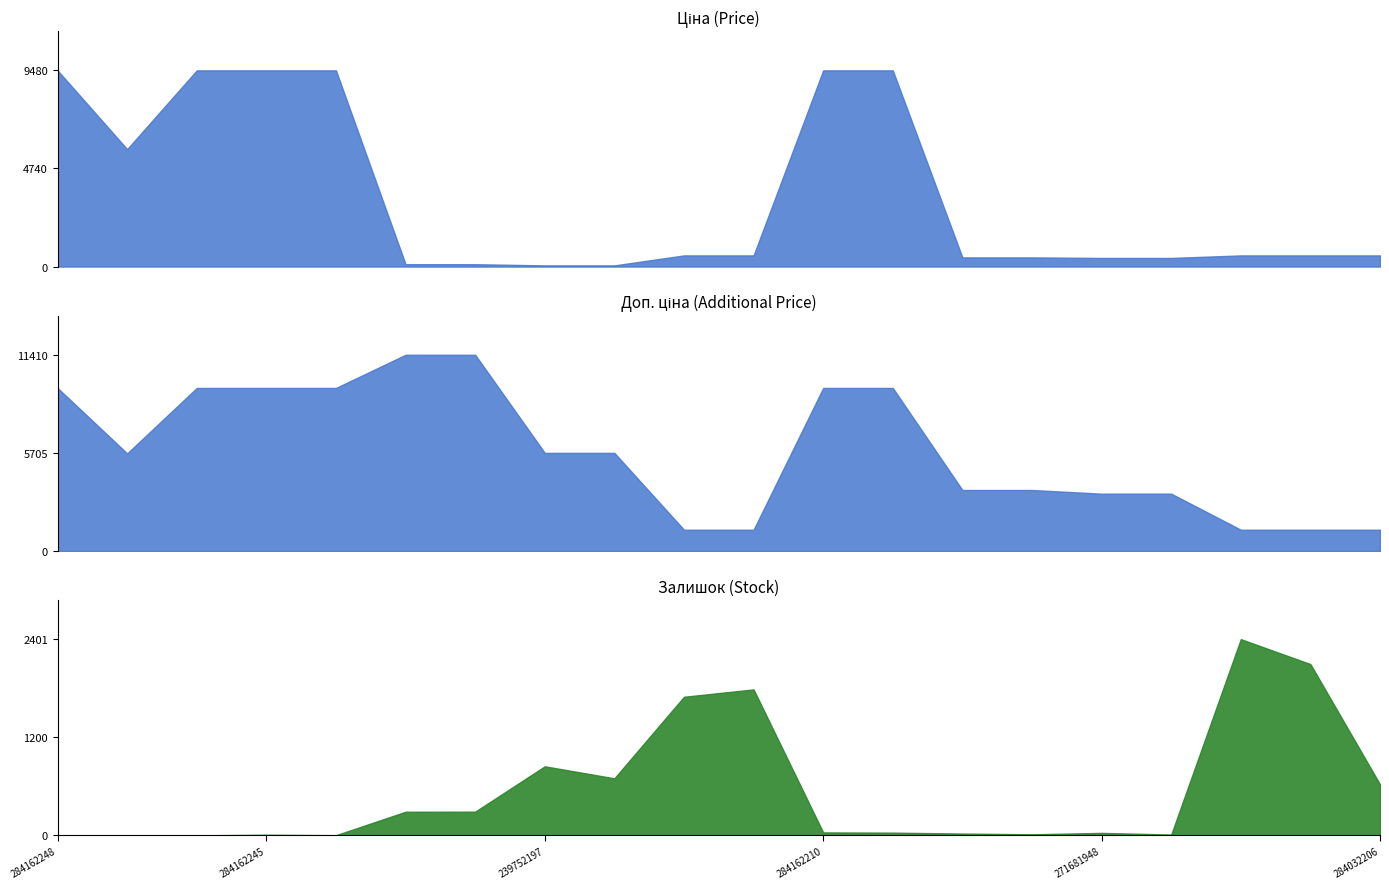

What is the value of the Доп. ціна point at the 17th from the left?

3332.5